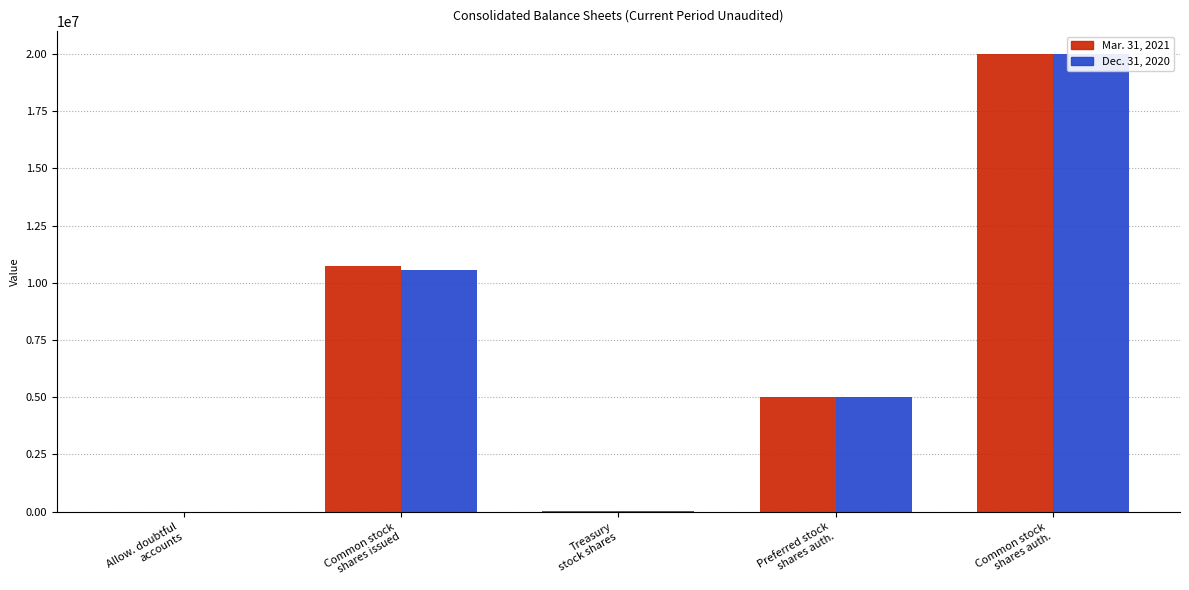

What is the value of the Mar. 31, 2021 bar at the 3rd from the left?

33077